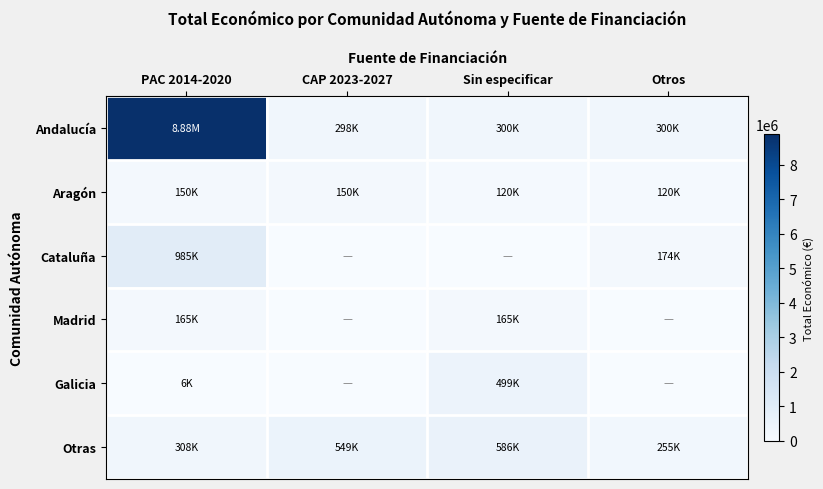

What is the total value across all series at Otros?

849069